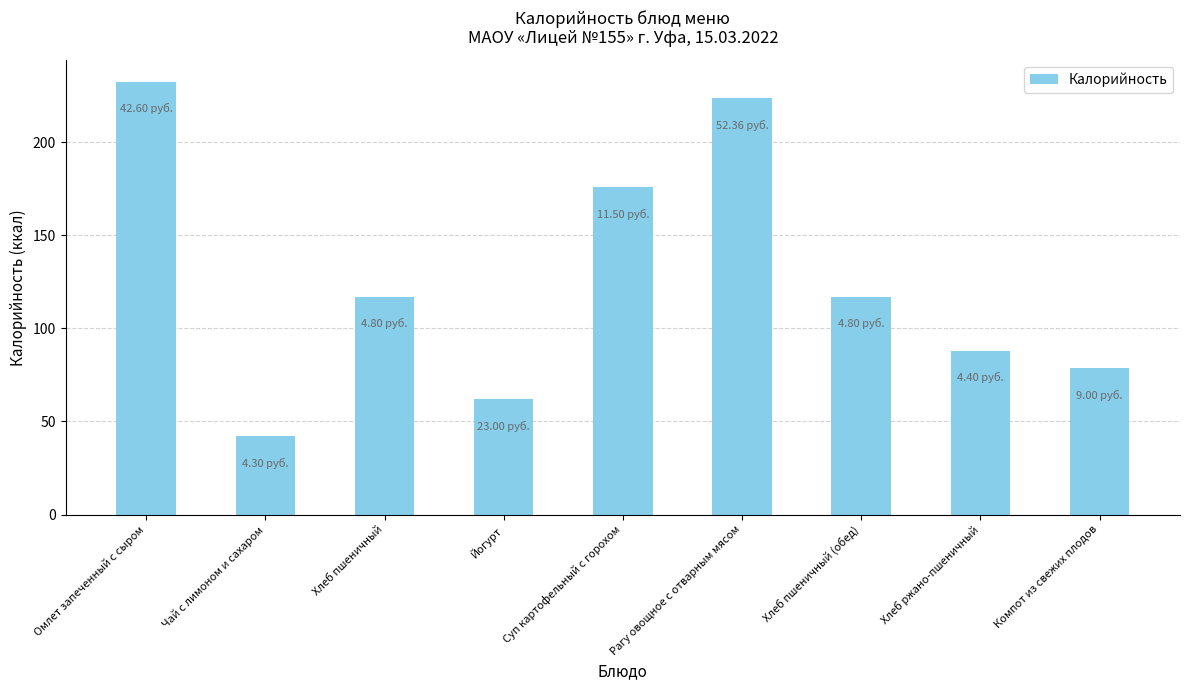

Which label corresponds to the smallest value in the chart?

Чай с лимоном и сахаром